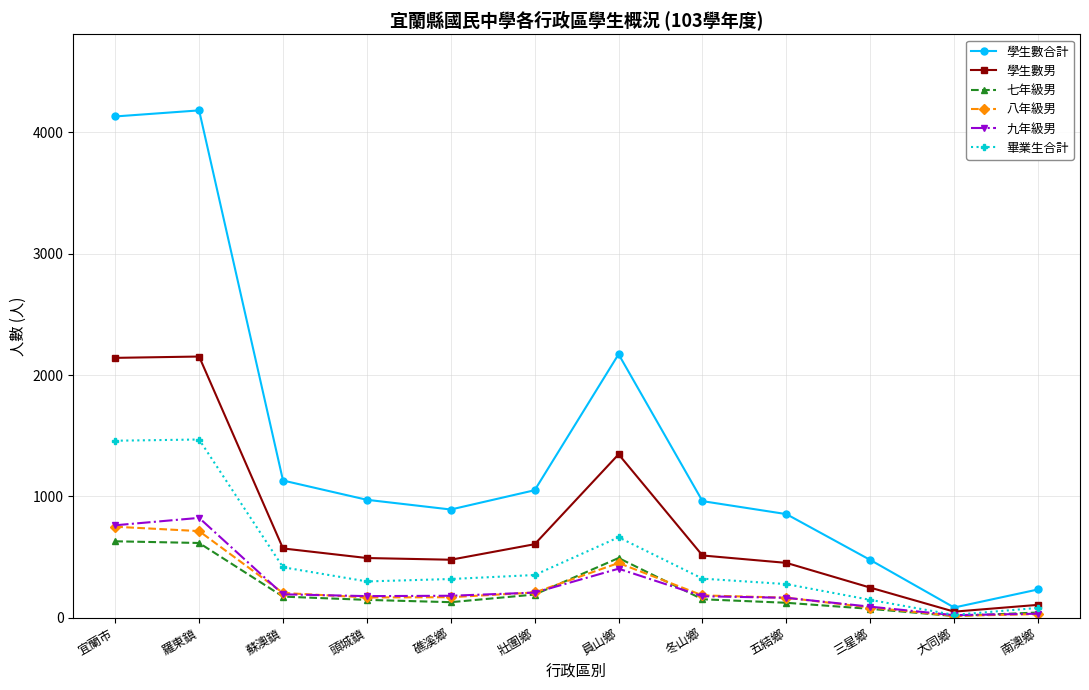

Where does the 畢業生合計 series first go above 322?

宜蘭市